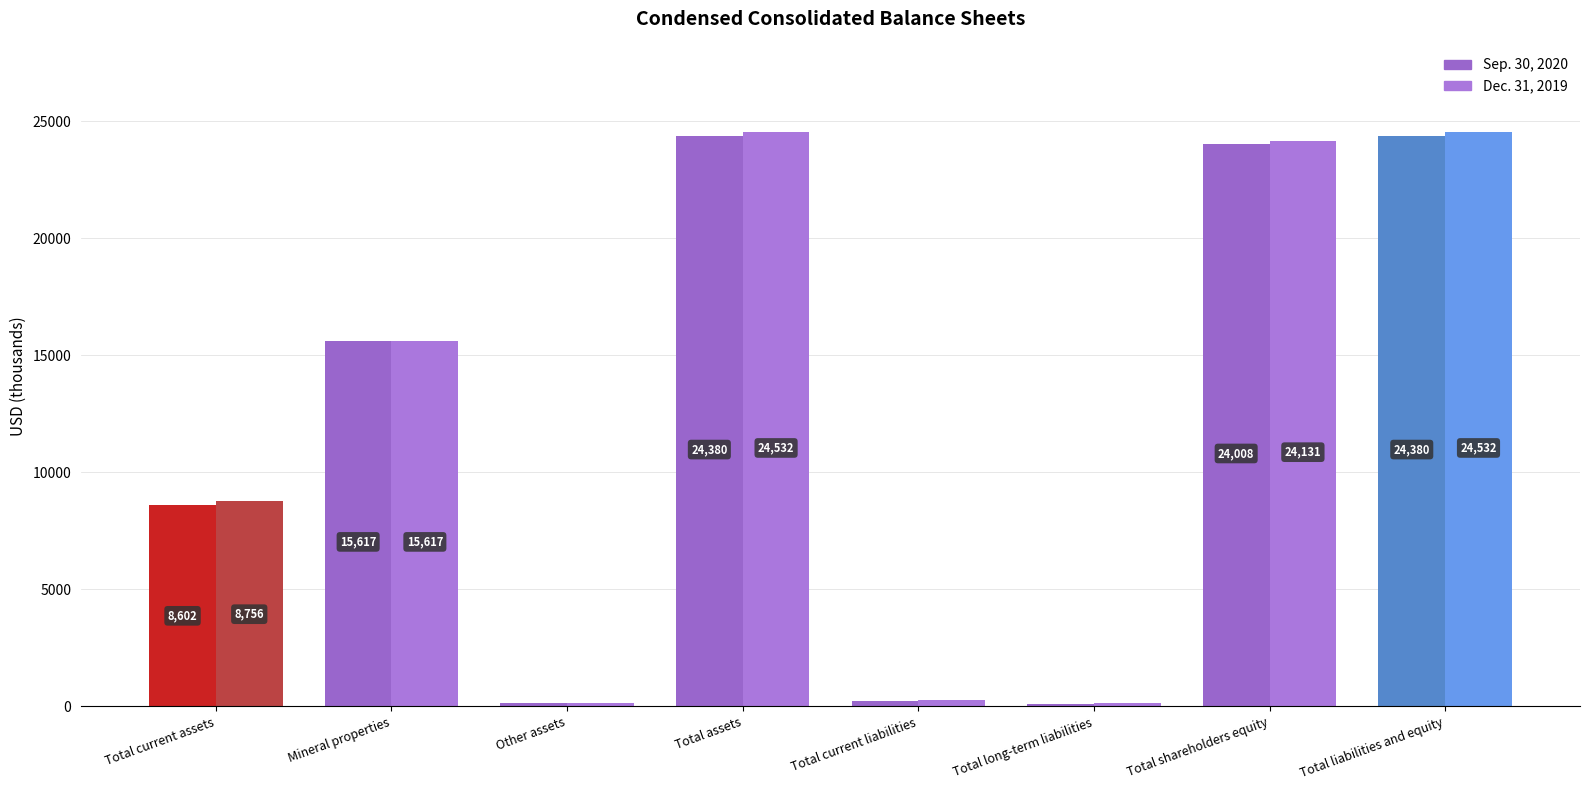

Rank the series at Total liabilities and equity from highest to lowest value.

Dec. 31, 2019, Sep. 30, 2020